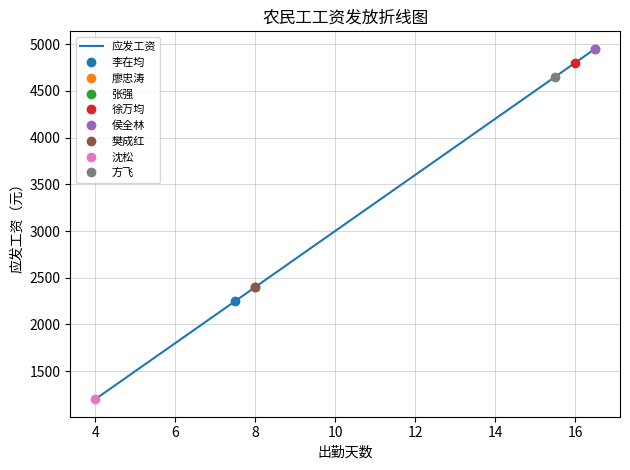

Count the number of values greater than 4650.

3